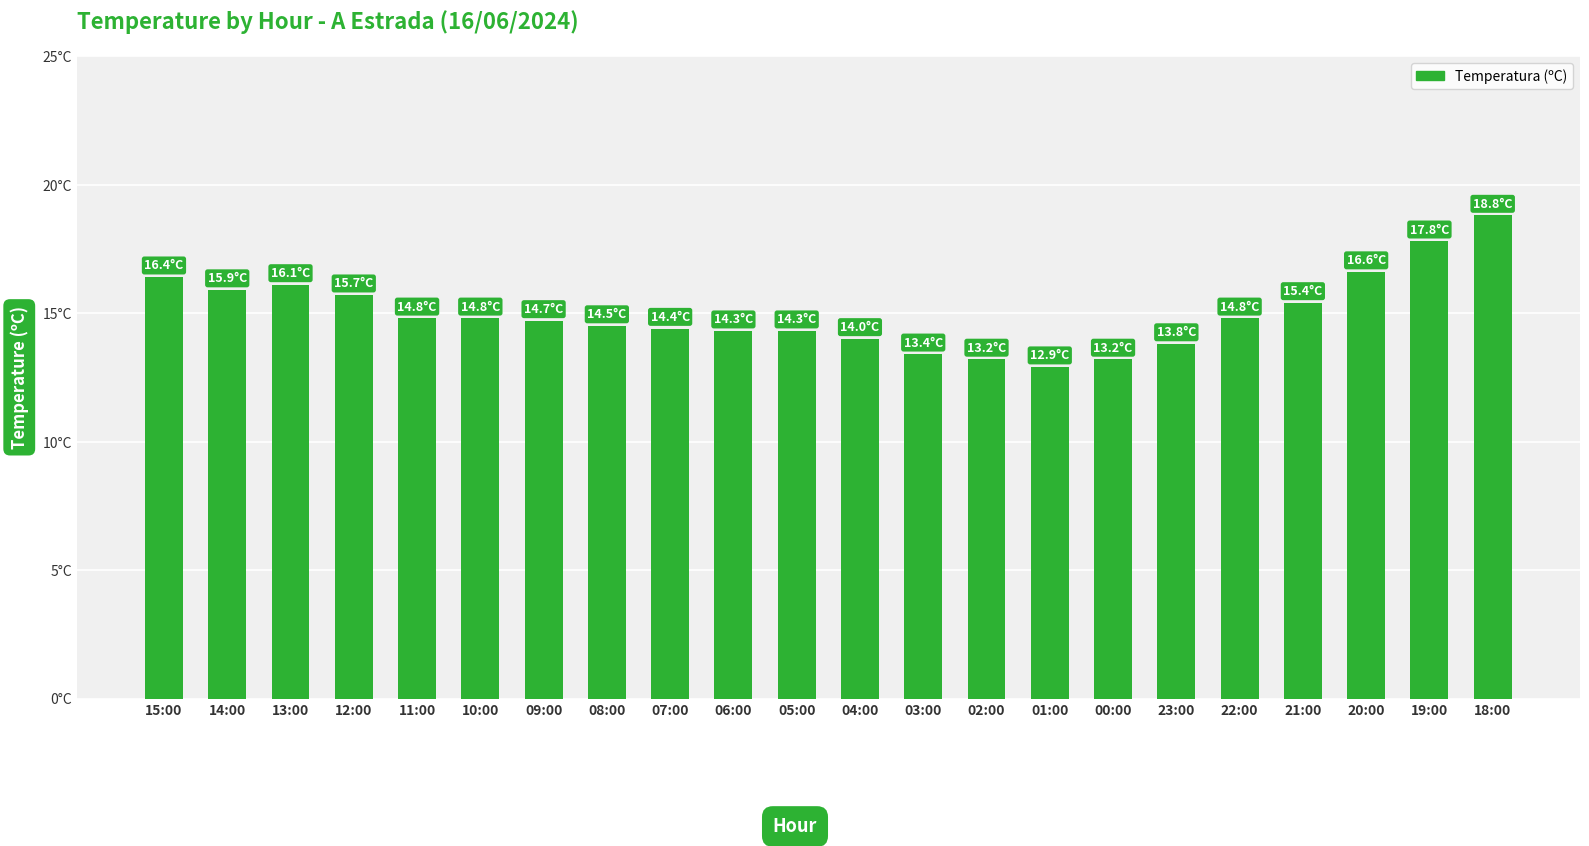

What is the label of the 19th bar from the left?

21:00